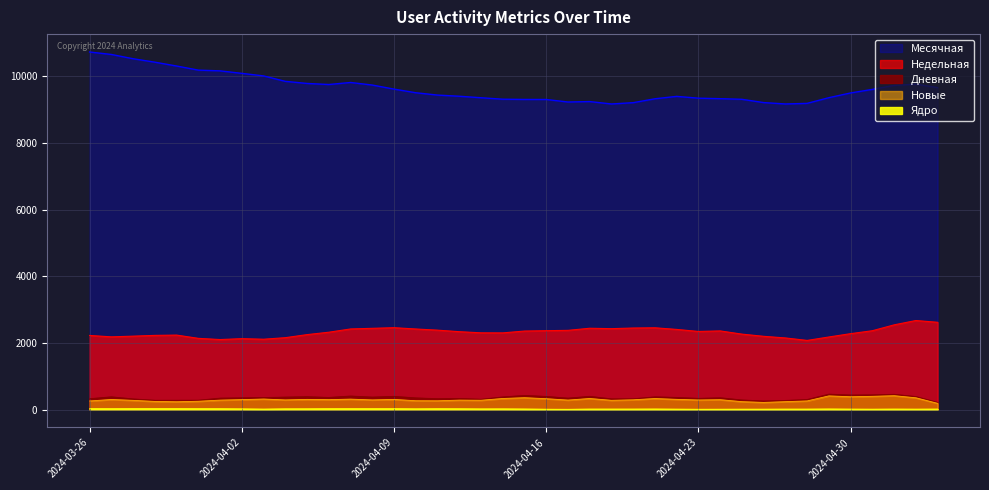

What is the difference between the maximum and minimum values in the Дневная series?

248